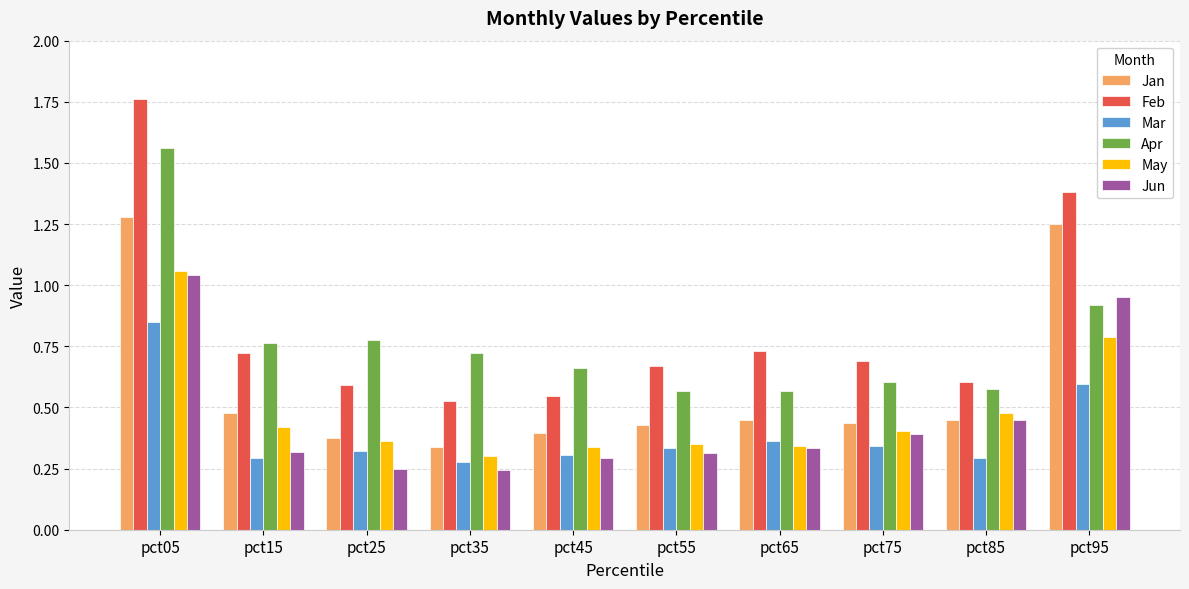

True or false: Jan has a value of 0.2 at pct15.

False